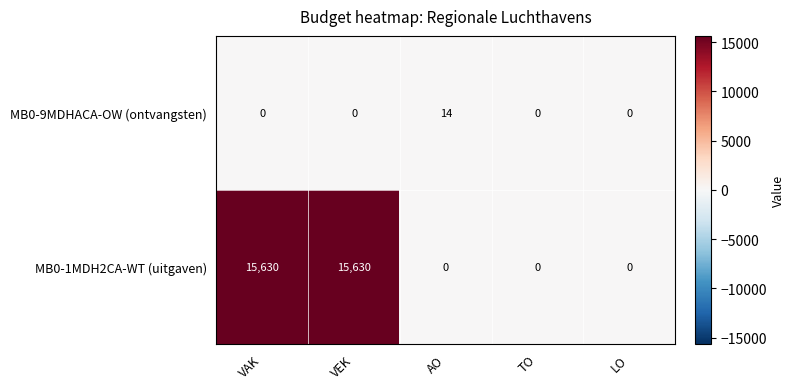

Which series has the largest range (max minus min)?

MB0-1MDH2CA-WT (uitgaven)